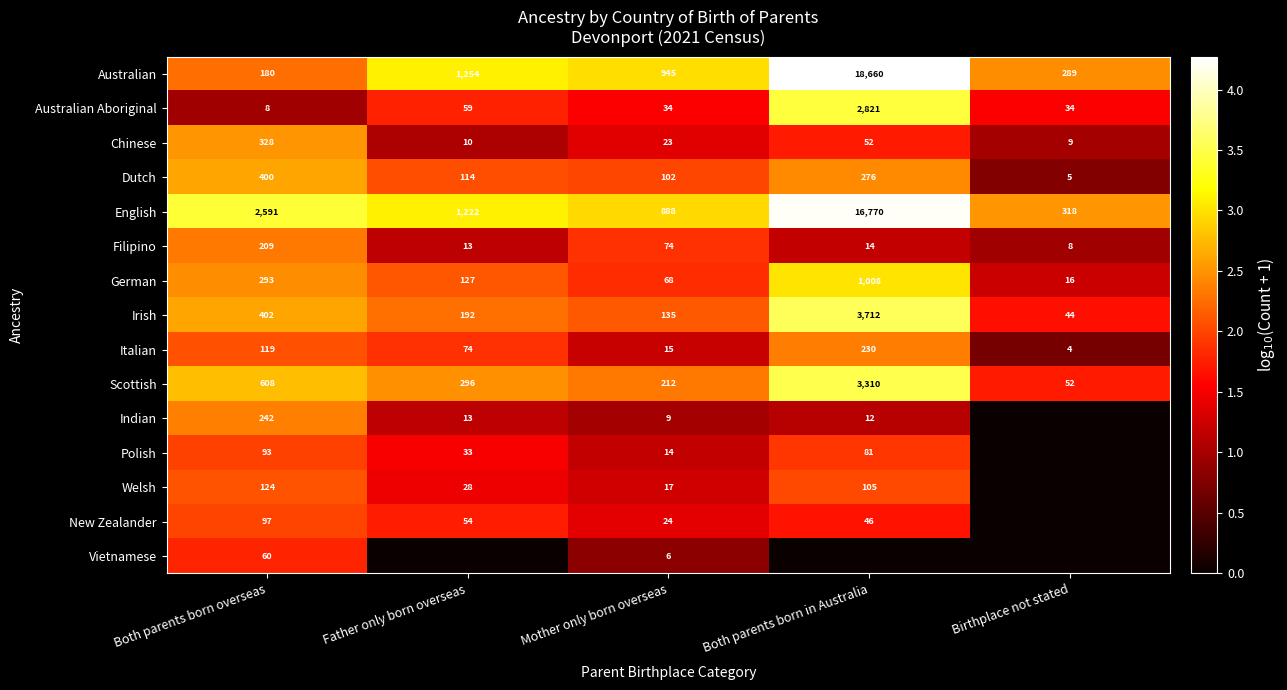

Is it true that Italian equals 4 at Birthplace not stated?

True